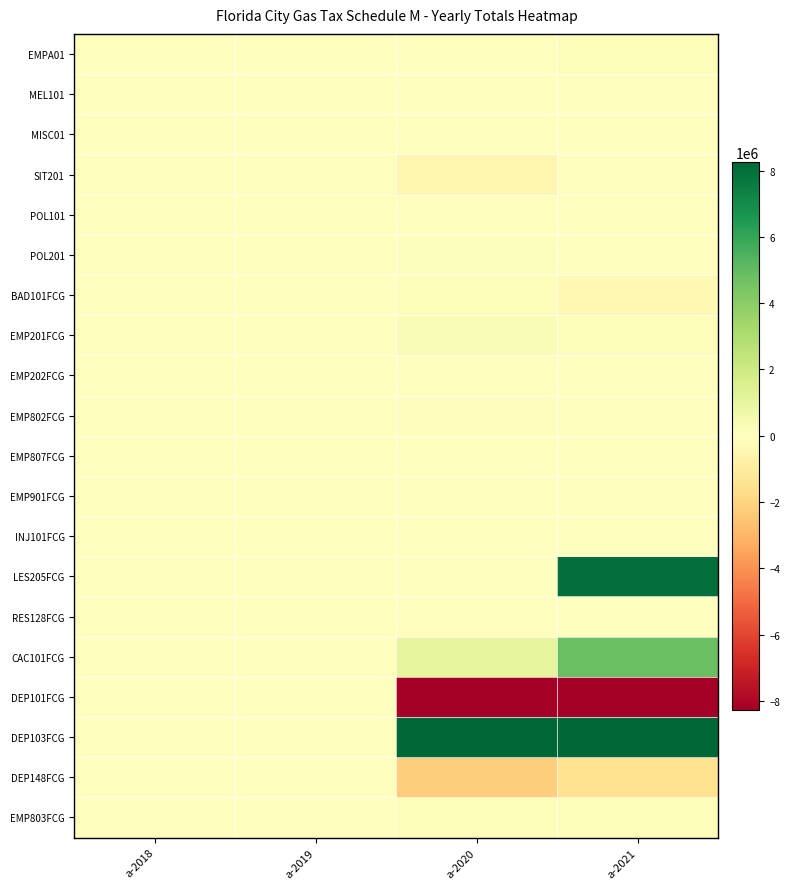

Reading right to left, what are all the values shown in this chart?

EMPA01: a-2021=164680	a-2020=13440	a-2019=0	a-2018=0
MEL101: a-2021=21513	a-2020=24479	a-2019=0	a-2018=0
MISC01: a-2021=0	a-2020=0	a-2019=0	a-2018=0
SIT201: a-2021=10131	a-2020=-479320	a-2019=0	a-2018=0
POL101: a-2021=43	a-2020=0	a-2019=0	a-2018=0
POL201: a-2021=1200	a-2020=99999	a-2019=0	a-2018=0
BAD101FCG: a-2021=-342278	a-2020=143586	a-2019=0	a-2018=0
EMP201FCG: a-2021=165785	a-2020=257044	a-2019=0	a-2018=0
EMP202FCG: a-2021=9902	a-2020=24445	a-2019=0	a-2018=0
EMP802FCG: a-2021=-1000	a-2020=-126000	a-2019=0	a-2018=0
EMP807FCG: a-2021=-14310	a-2020=-15622	a-2019=0	a-2018=0
EMP901FCG: a-2021=-18792	a-2020=0	a-2019=0	a-2018=0
INJ101FCG: a-2021=-15000	a-2020=15000	a-2019=0	a-2018=0
LES205FCG: a-2021=7973660	a-2020=0	a-2019=0	a-2018=0
RES128FCG: a-2021=15526	a-2020=22211	a-2019=0	a-2018=0
CAC101FCG: a-2021=4804497	a-2020=1076643	a-2019=0	a-2018=0
DEP101FCG: a-2021=-18016343	a-2020=-15389112	a-2019=0	a-2018=0
DEP103FCG: a-2021=14741678	a-2020=13888654	a-2019=0	a-2018=0
DEP148FCG: a-2021=-1533903	a-2020=-2256990	a-2019=0	a-2018=0
EMP803FCG: a-2021=145114	a-2020=179792	a-2019=0	a-2018=0